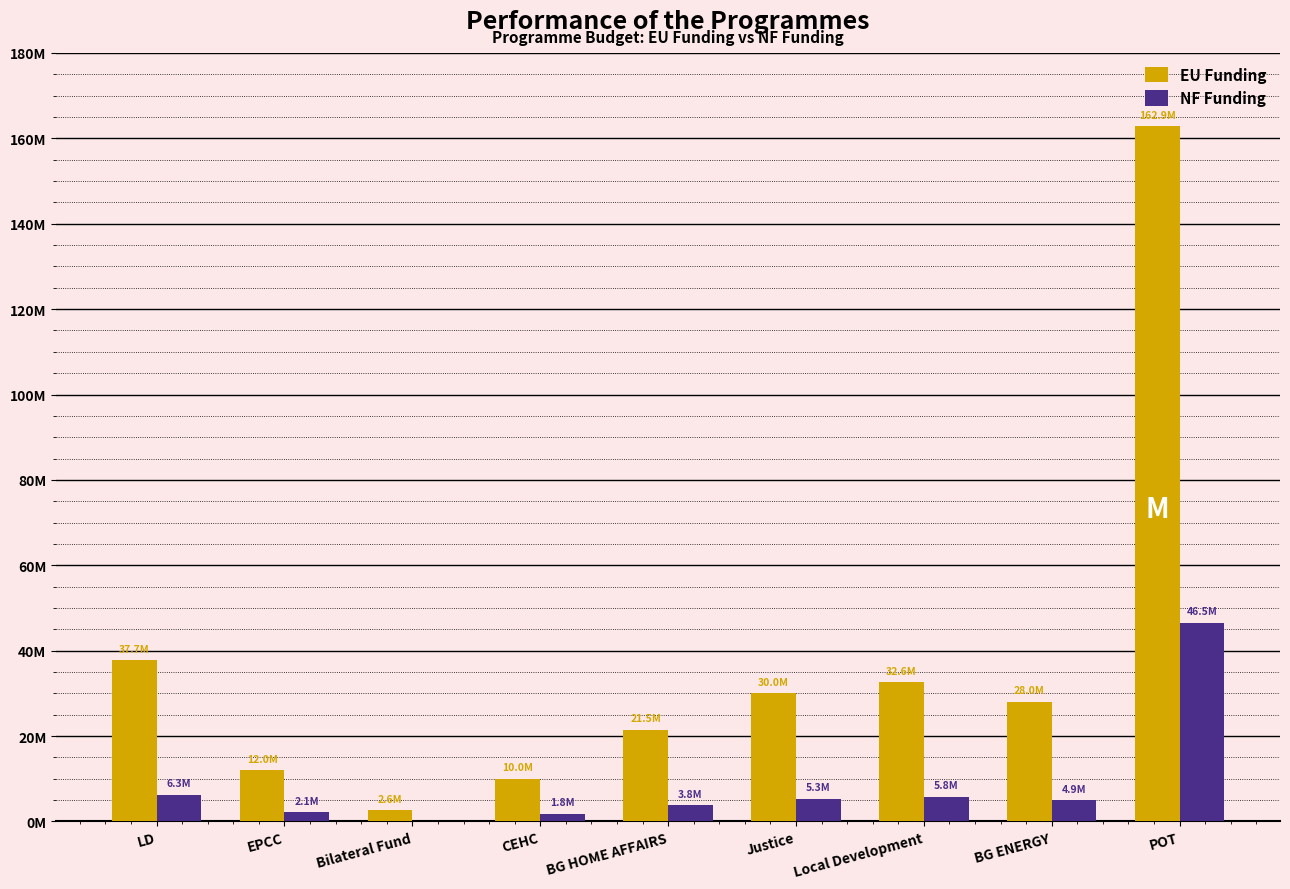

At which label does NF Funding reach its minimum?

Bilateral Fund